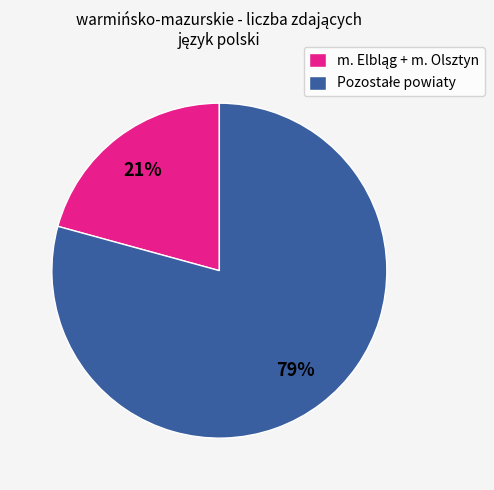

How many slices are in this pie chart?

2